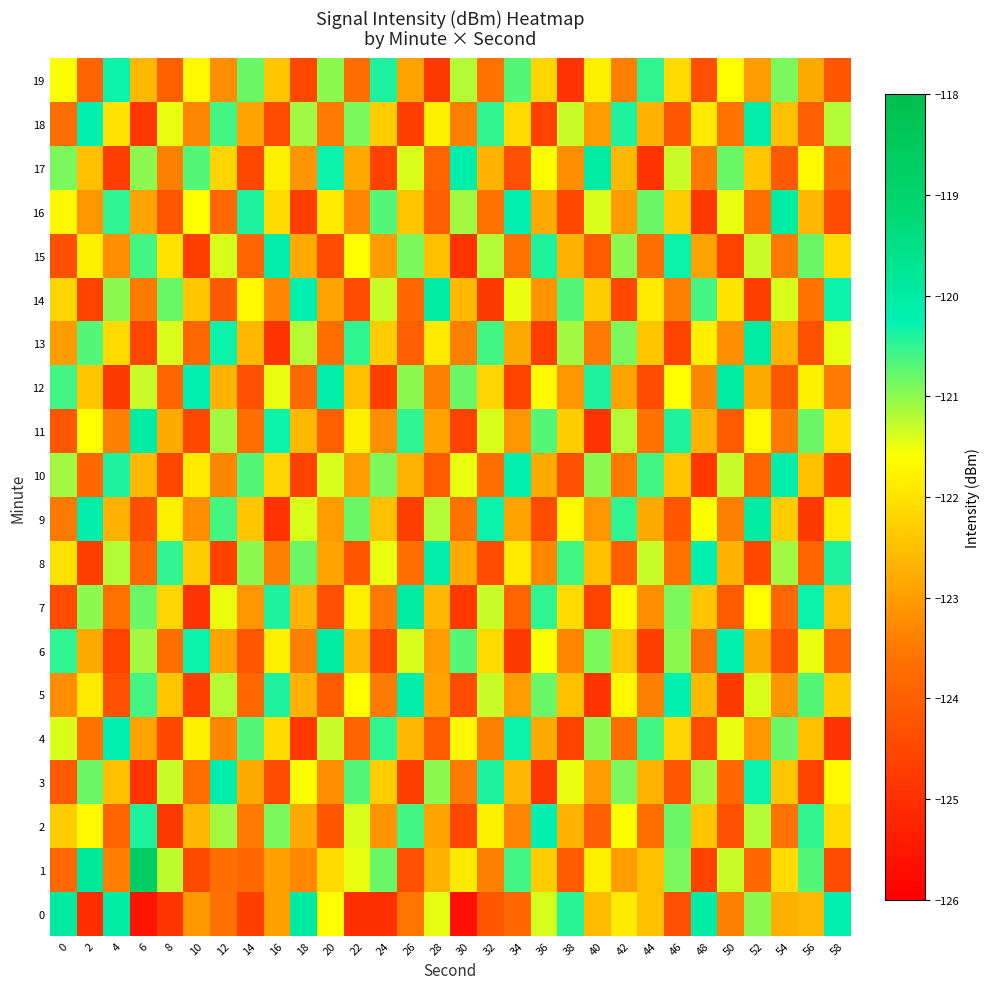

Which label corresponds to the largest value in the chart?

6